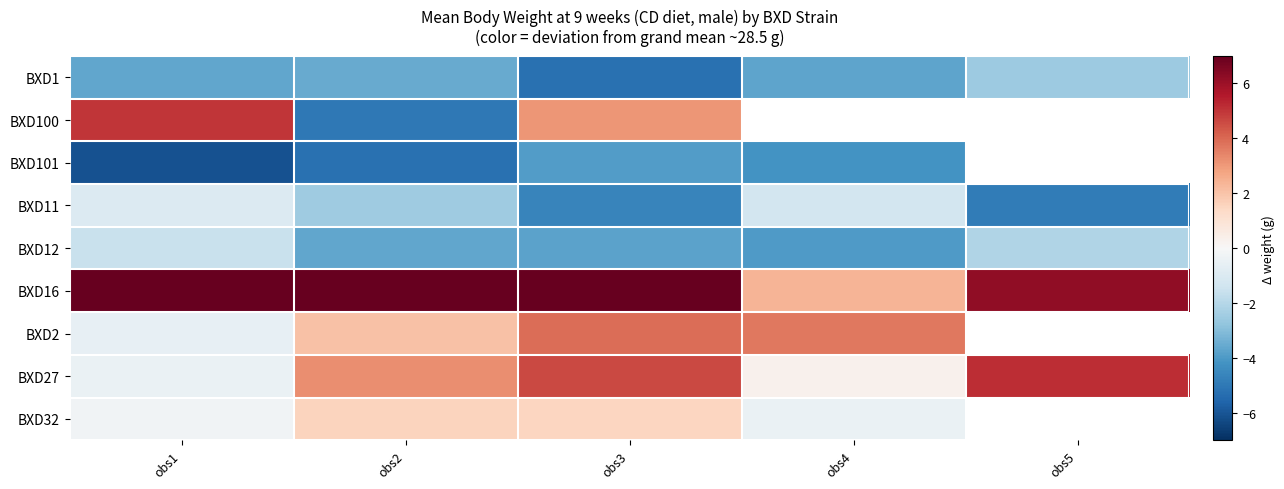

The BXD32 series shows 2.2 at obs3. True or false?

False